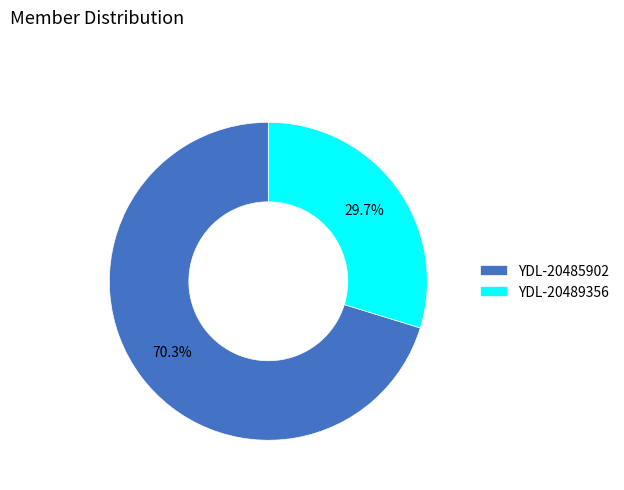

To the nearest percent, what is the difference between the largest and smallest slice percentages?

41%